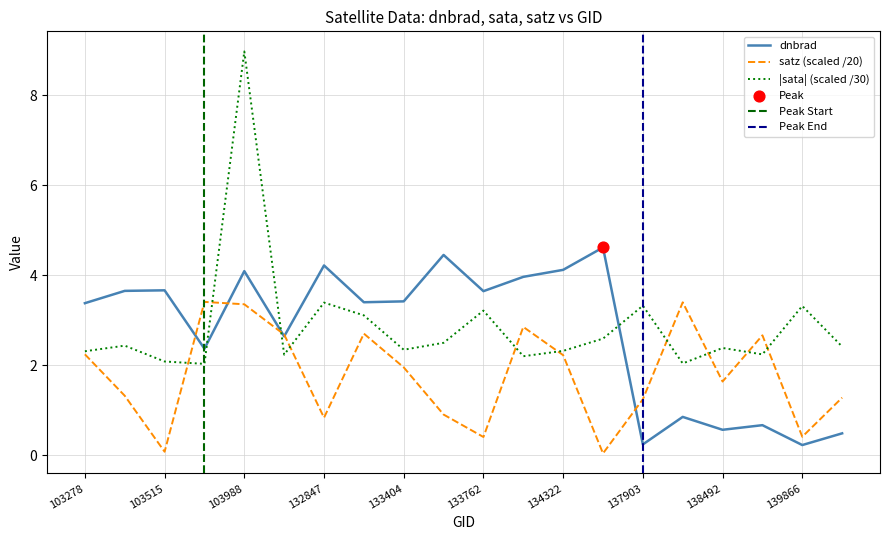

True or false: |sata| (scaled /30) and dnbrad intersect in this chart.

True